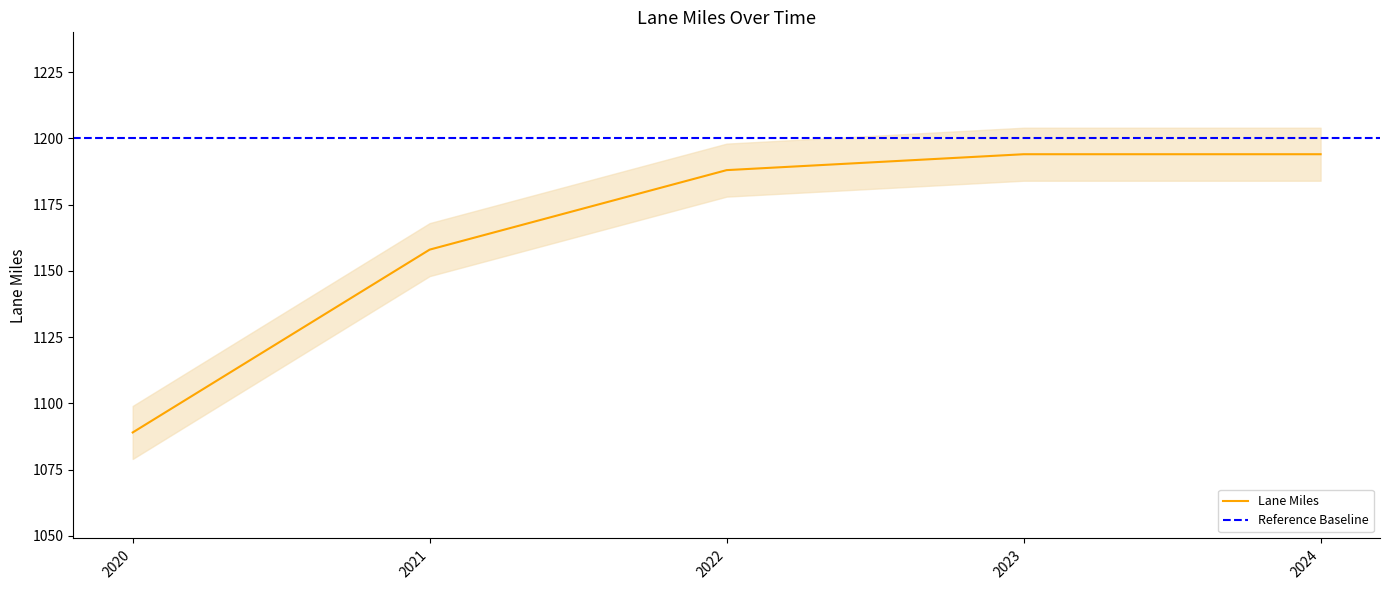

Approximately how many times larger is the value at 2021 compared to 2022?

1.0